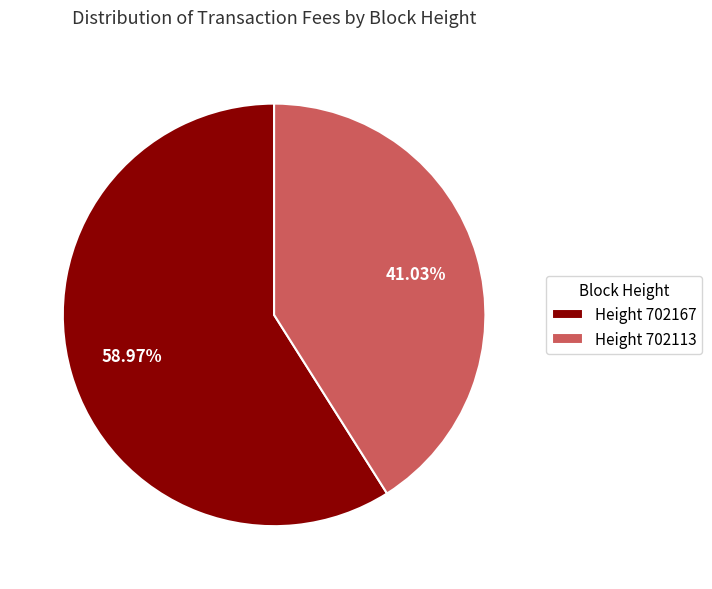

How many segments does this pie chart have?

2